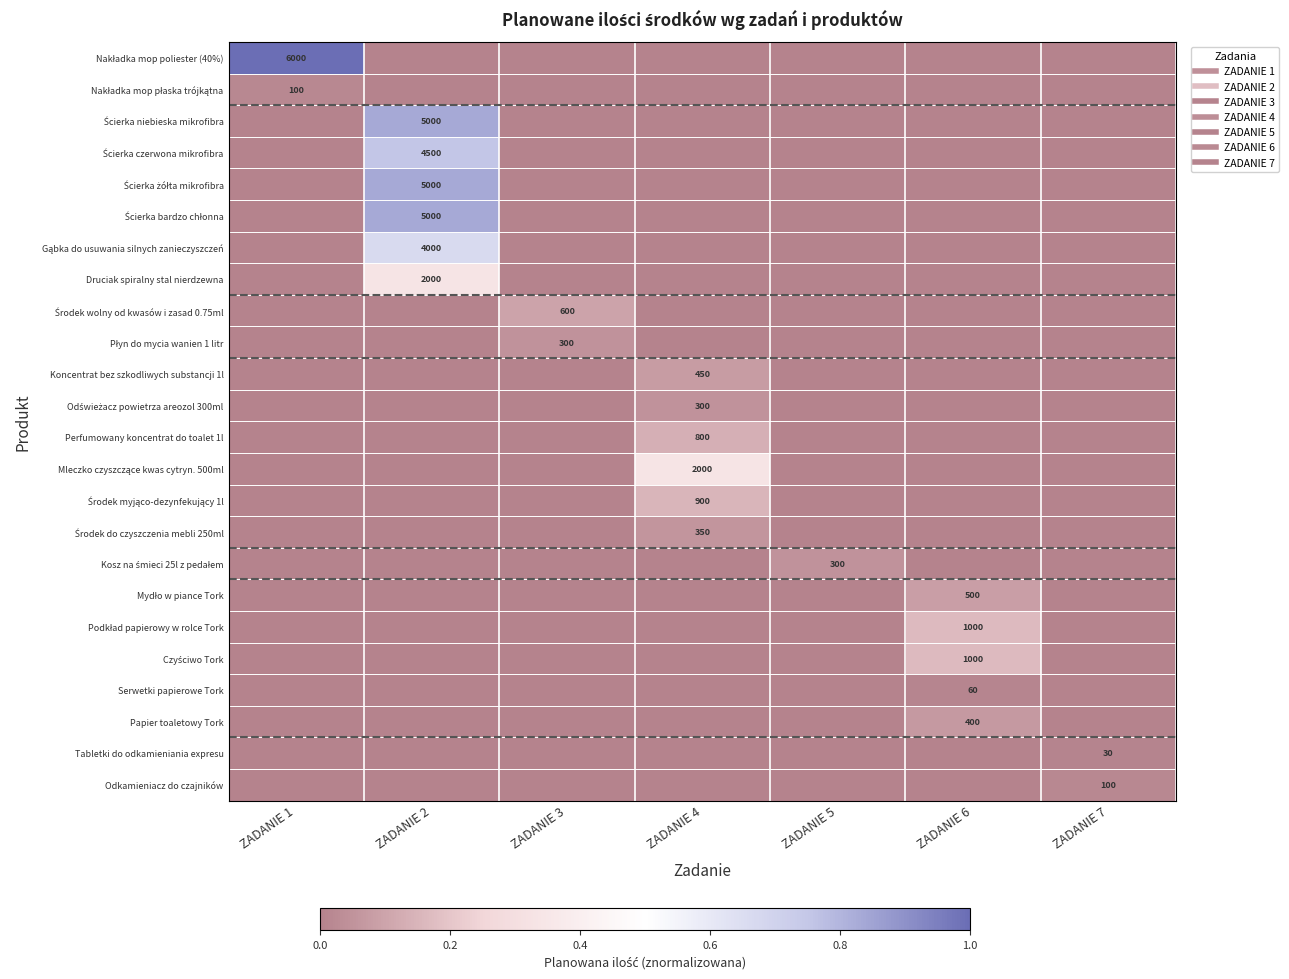

At ZADANIE 4, list the series in order from smallest to largest.

Nakładka mop poliester (40%), Nakładka mop płaska trójkątna, Ścierka niebieska mikrofibra, Ścierka czerwona mikrofibra, Ścierka żółta mikrofibra, Ścierka bardzo chłonna, Gąbka do usuwania silnych zanieczyszczeń, Druciak spiralny stal nierdzewna, Środek wolny od kwasów i zasad 0.75ml, Płyn do mycia wanien 1 litr, Kosz na śmieci 25l z pedałem, Mydło w piance Tork, Podkład papierowy w rolce Tork, Czyściwo Tork, Serwetki papierowe Tork, Papier toaletowy Tork, Tabletki do odkamieniania expresu, Odkamieniacz do czajników, Odświeżacz powietrza areozol 300ml, Środek do czyszczenia mebli 250ml, Koncentrat bez szkodliwych substancji 1l, Perfumowany koncentrat do toalet 1l, Środek myjąco-dezynfekujący 1l, Mleczko czyszczące kwas cytryn. 500ml